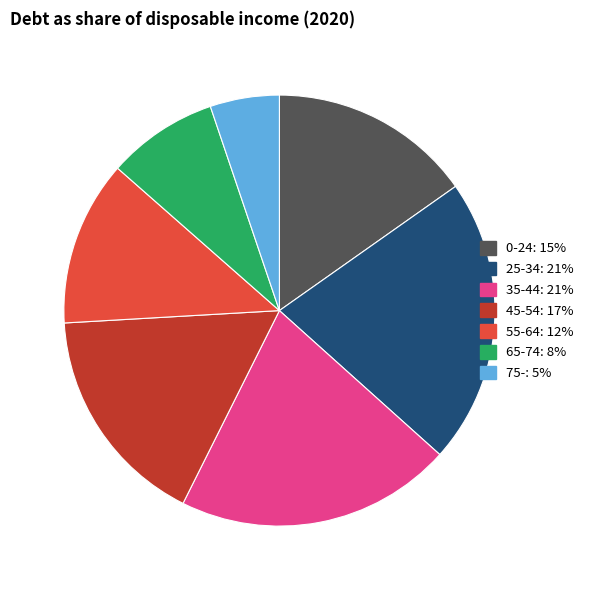

Which category has the biggest portion of the pie?

25-34